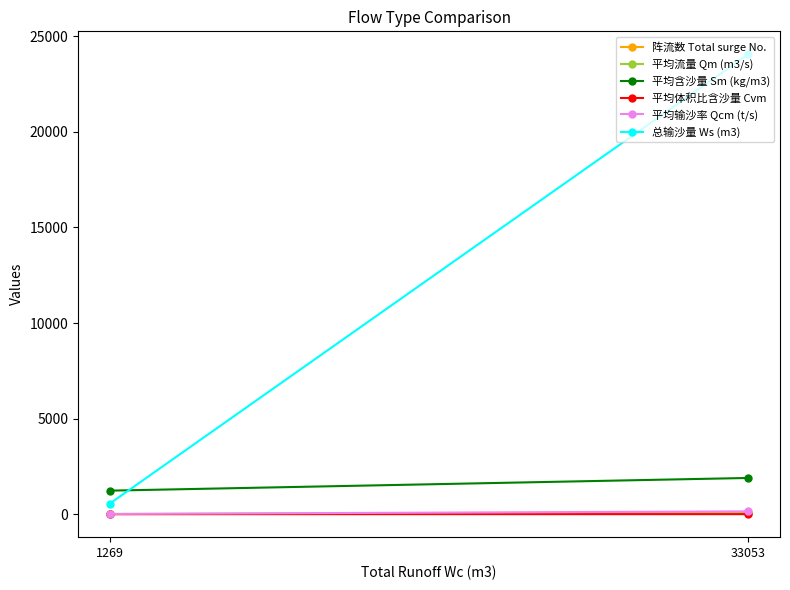

Which label corresponds to the largest value in the chart?

33053